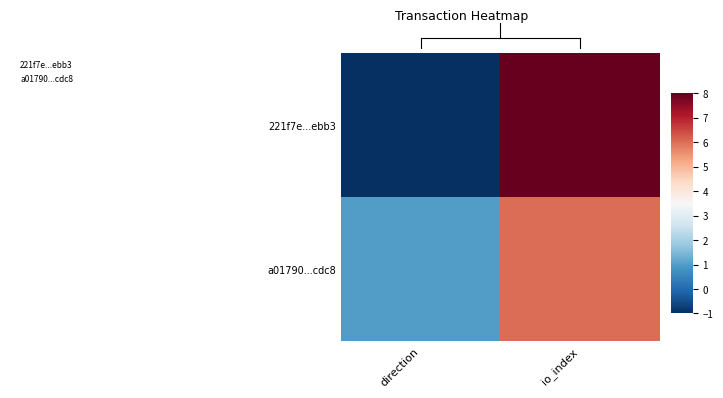

Which series changed the most between direction and io_index?

221f7e...ebb3